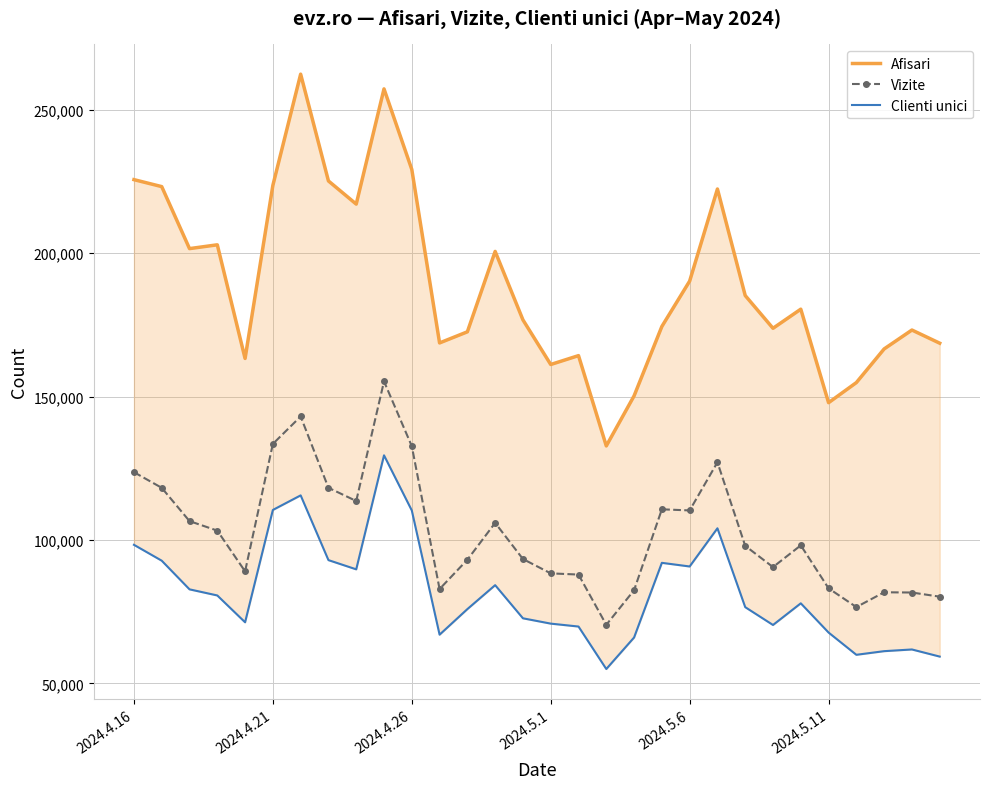

True or false: Vizite has more than 2 points higher than both neighbors.

True